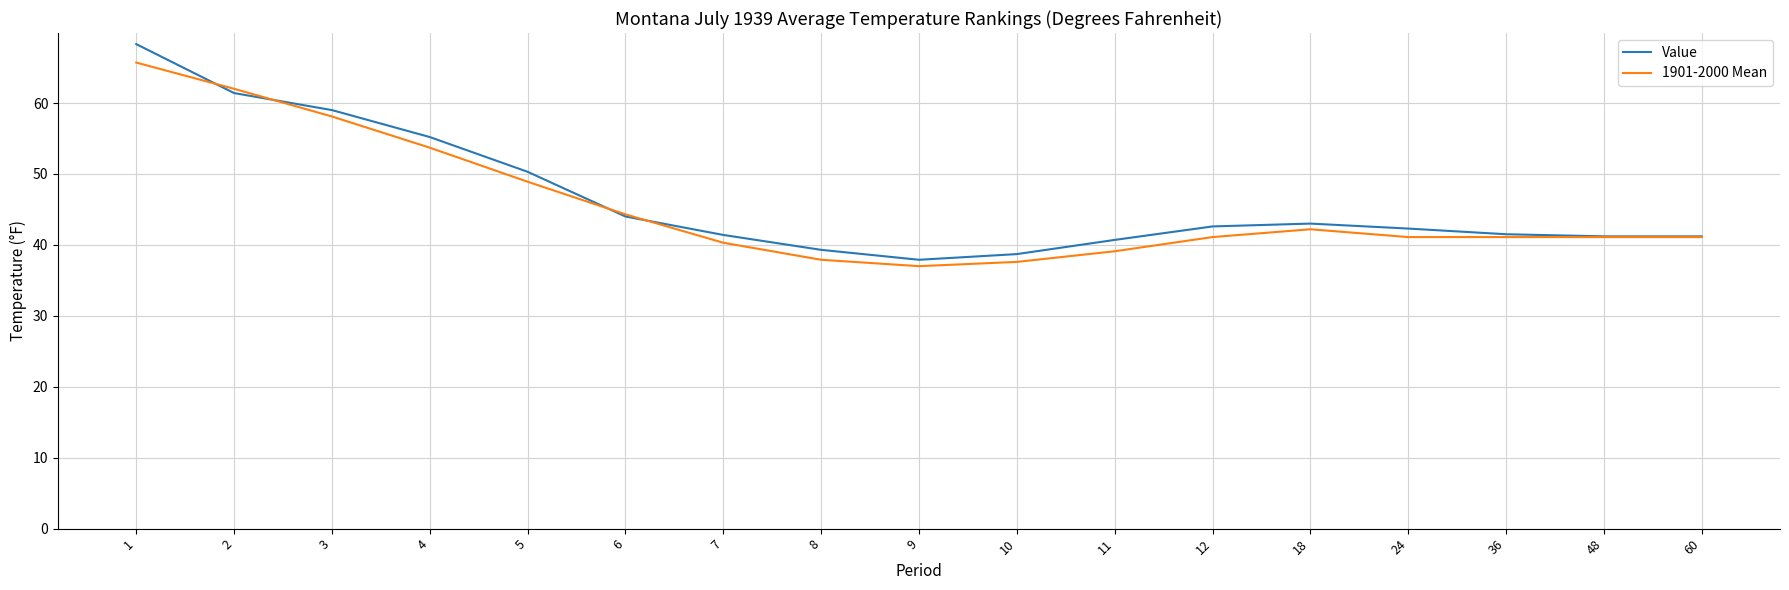

What is the total value across all series at 9?

74.9